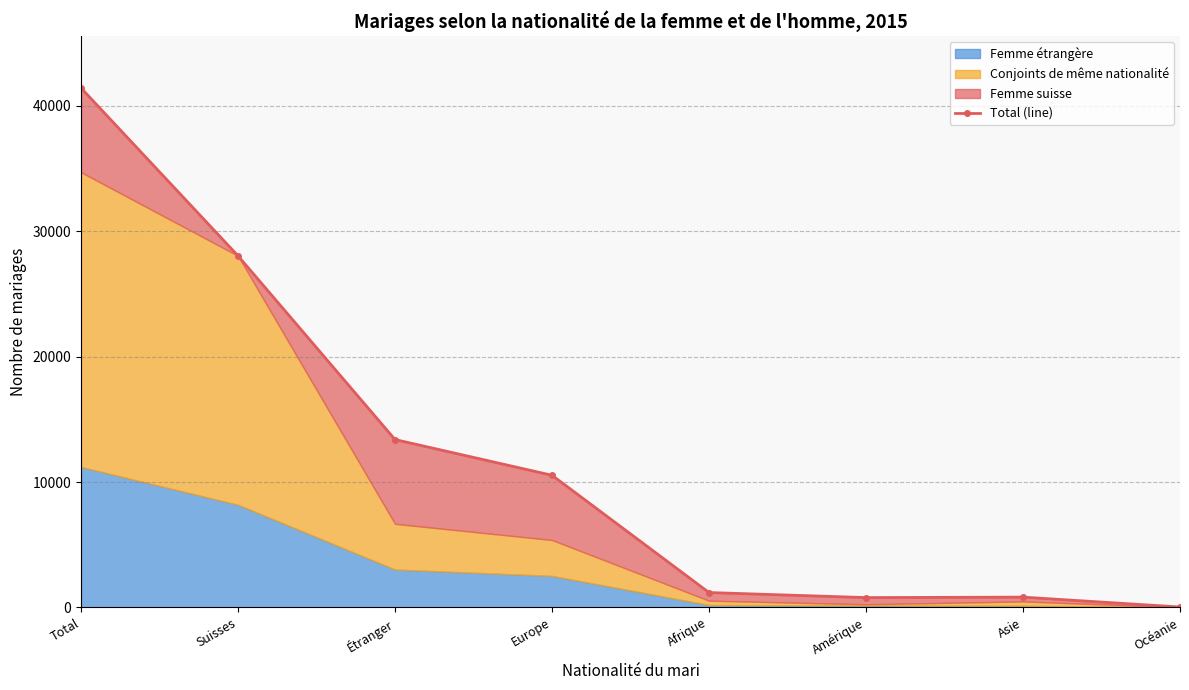

True or false: the data shows 58704 at Total.

False